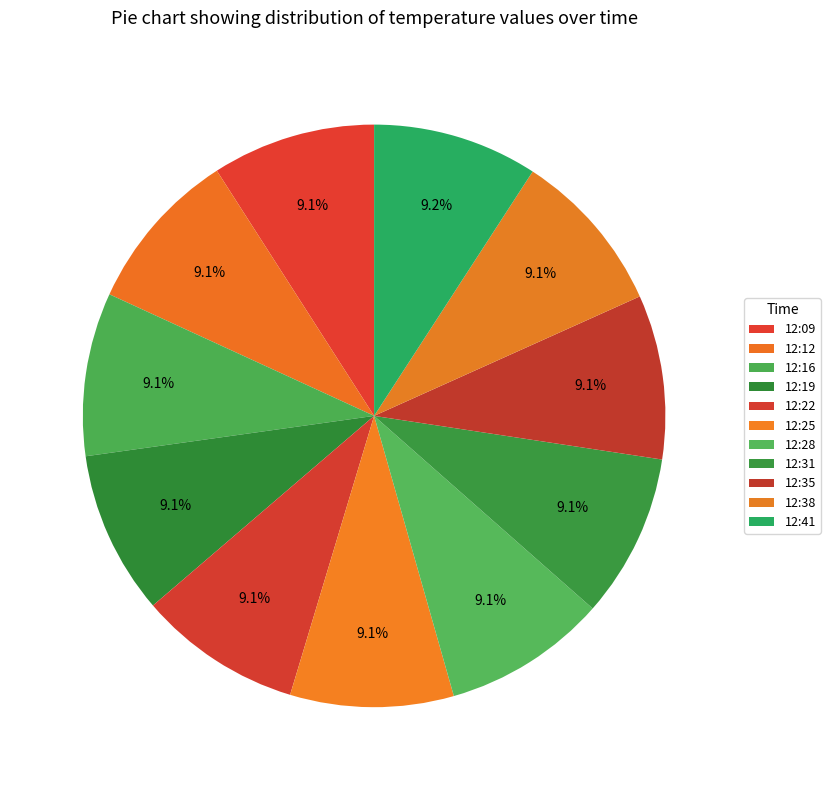

How many segments does this pie chart have?

11